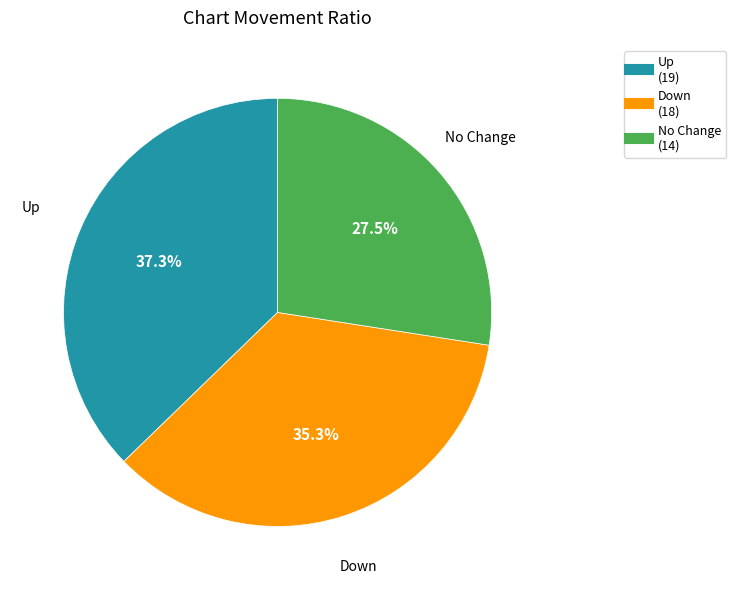

Is there a majority slice in this chart?

No